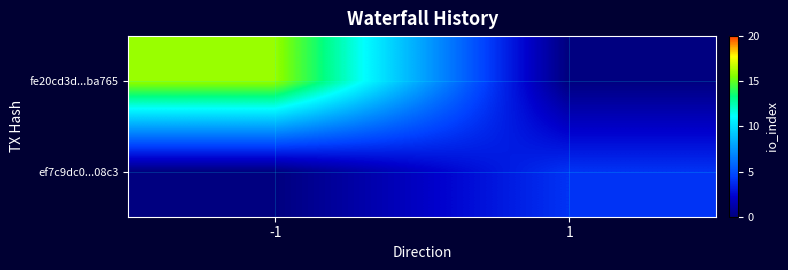

Between -1 and 1, which series saw the biggest shift?

fe20cd3d...ba765